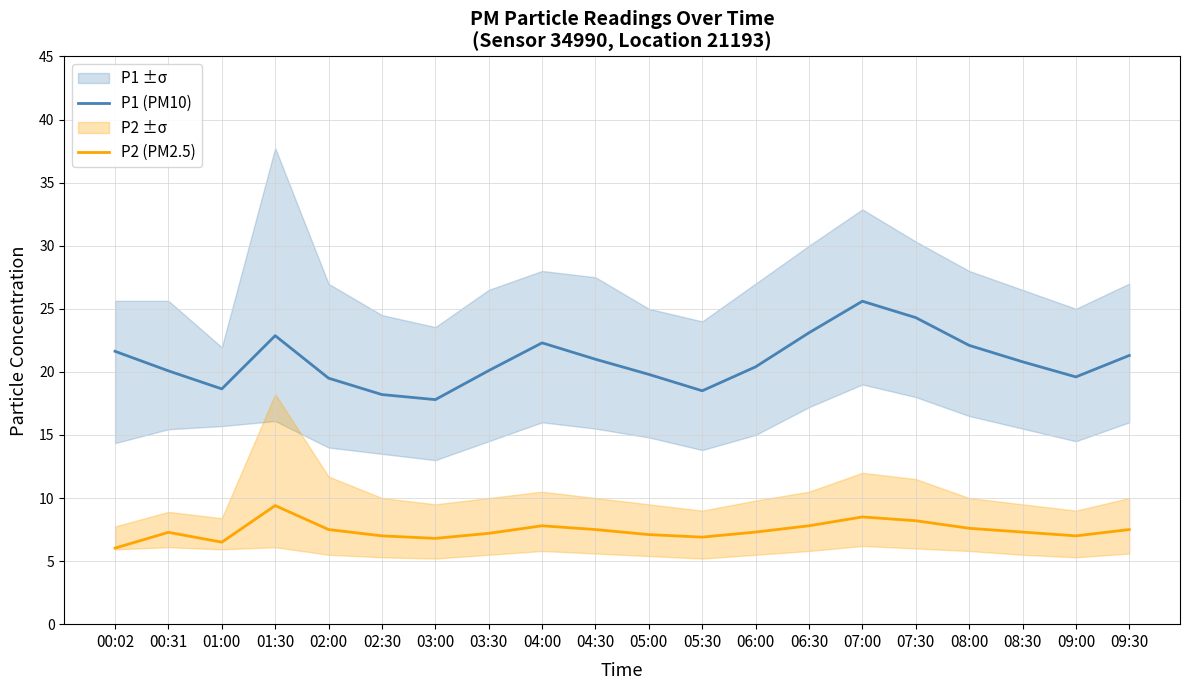

What are all the series names shown in the legend?

P1 (PM10), P2 (PM2.5)